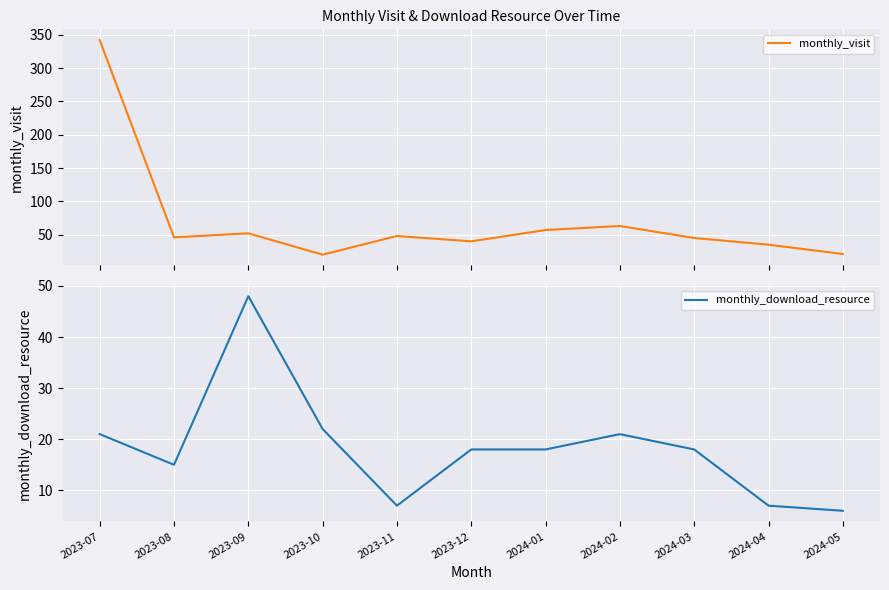

In monthly_visit, how many points are higher than both neighbors (excluding endpoints)?

3